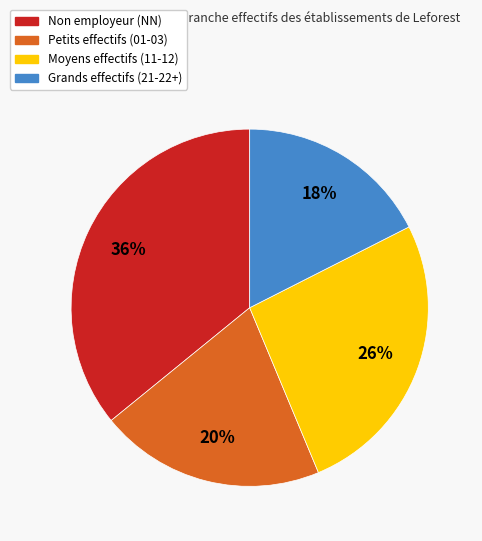

Combined, do Grands effectifs (21-22+) and Non employeur (NN) account for over 50%?

Yes